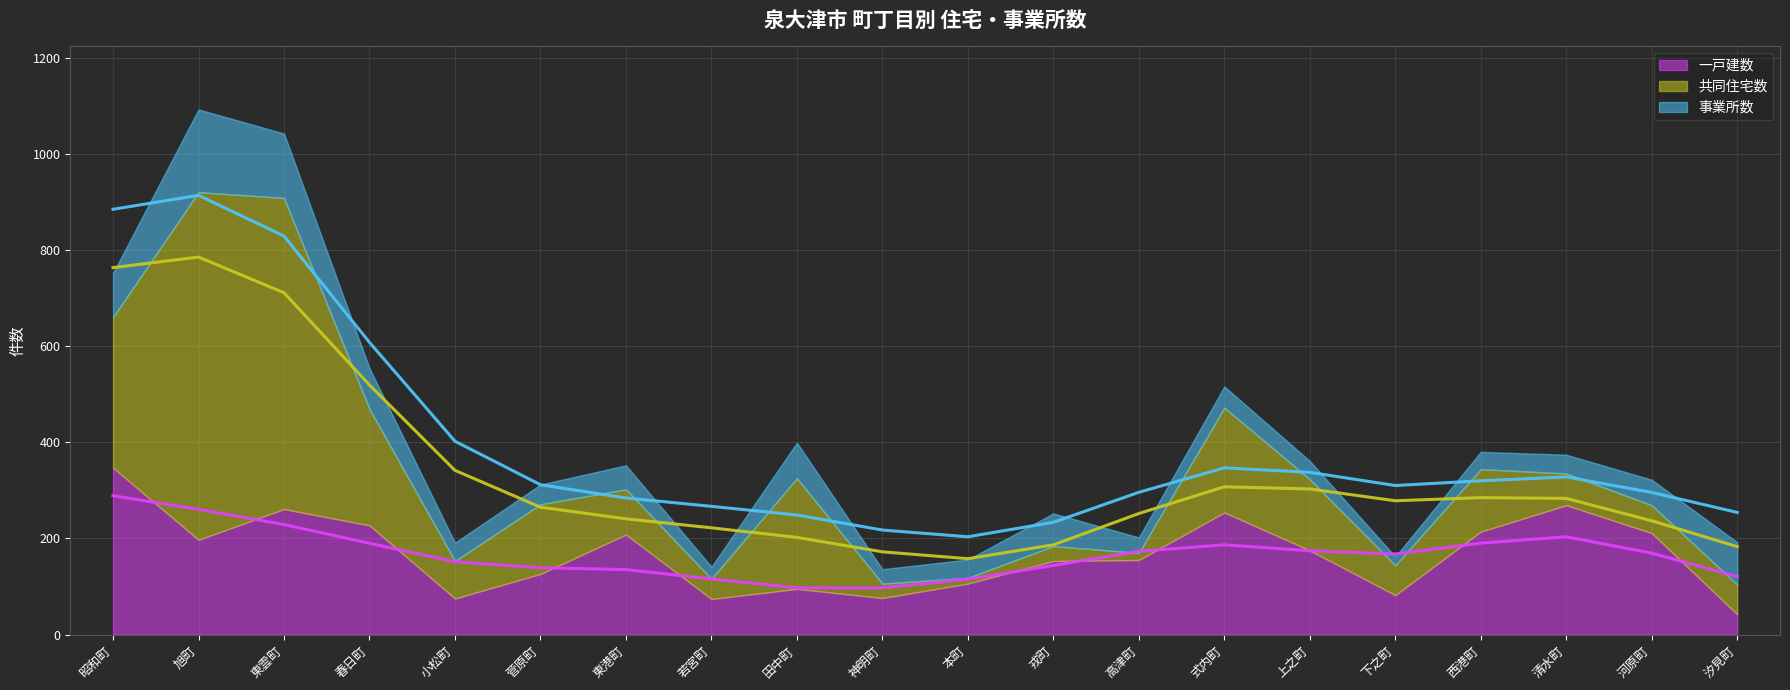

Which category has the highest value in the 事業所数 series?

旭町